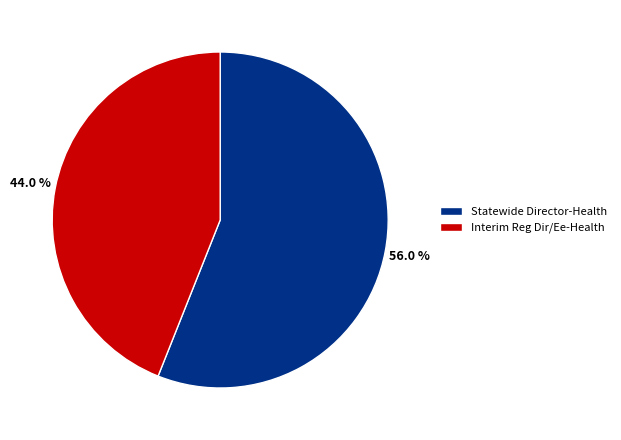

Is the sum of Interim Reg Dir/Ee-Health and Statewide Director-Health greater than half?

Yes